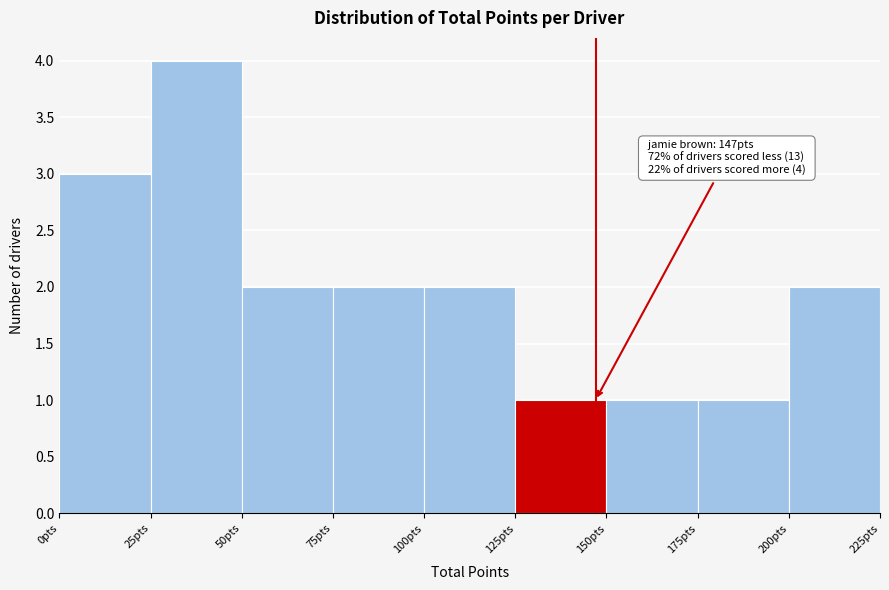

Over which range of the x-axis is the bar tallest?

25 to 50